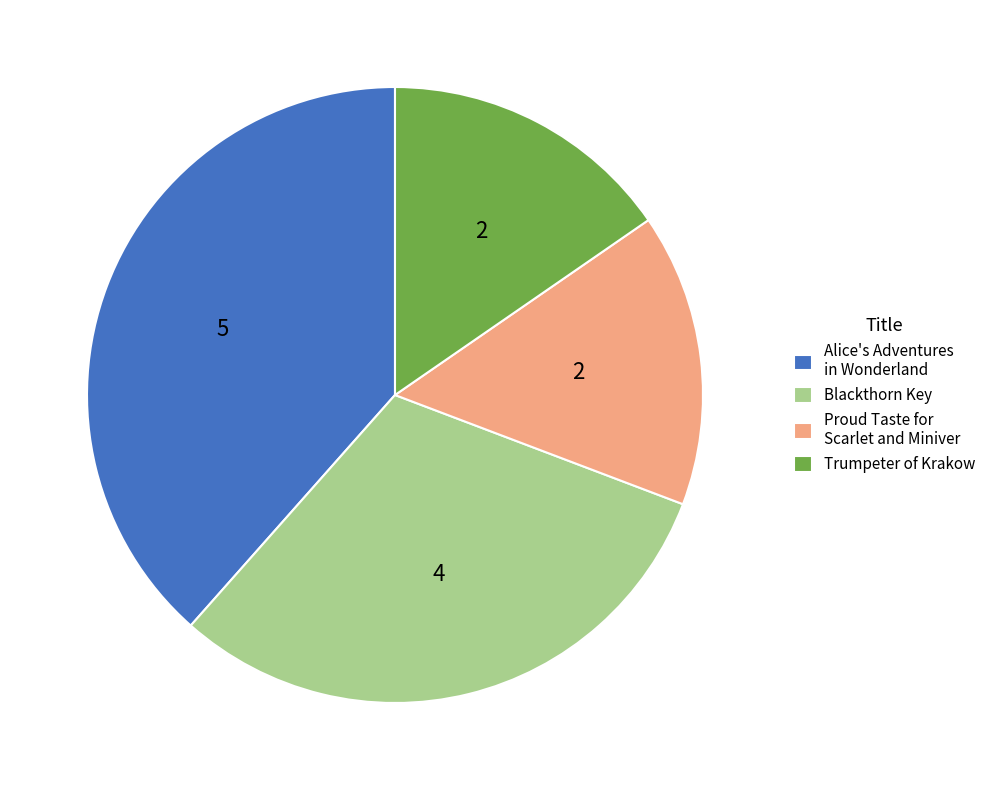

The Alice's Adventures in Wonderland slice represents 38% of the pie. True or false?

True